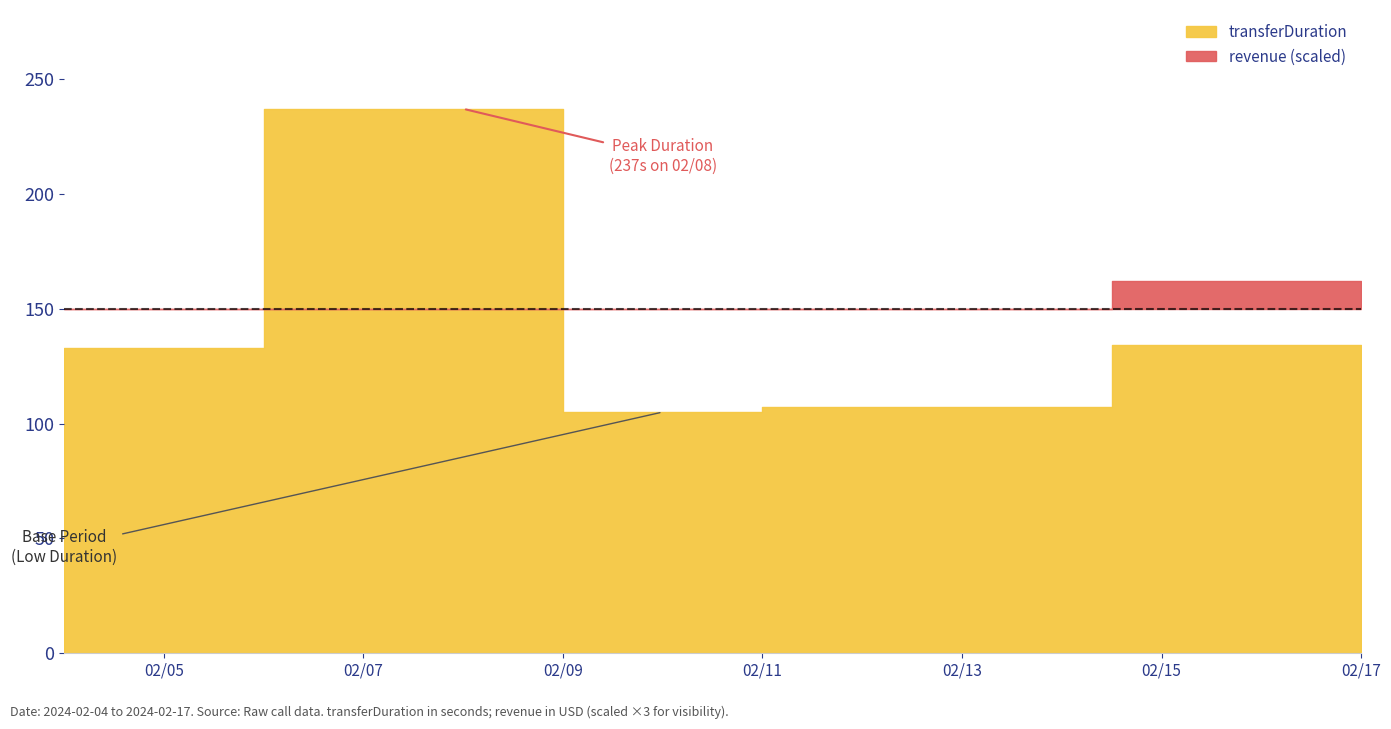

True or false: transferDuration and revenue cross at least once.

False